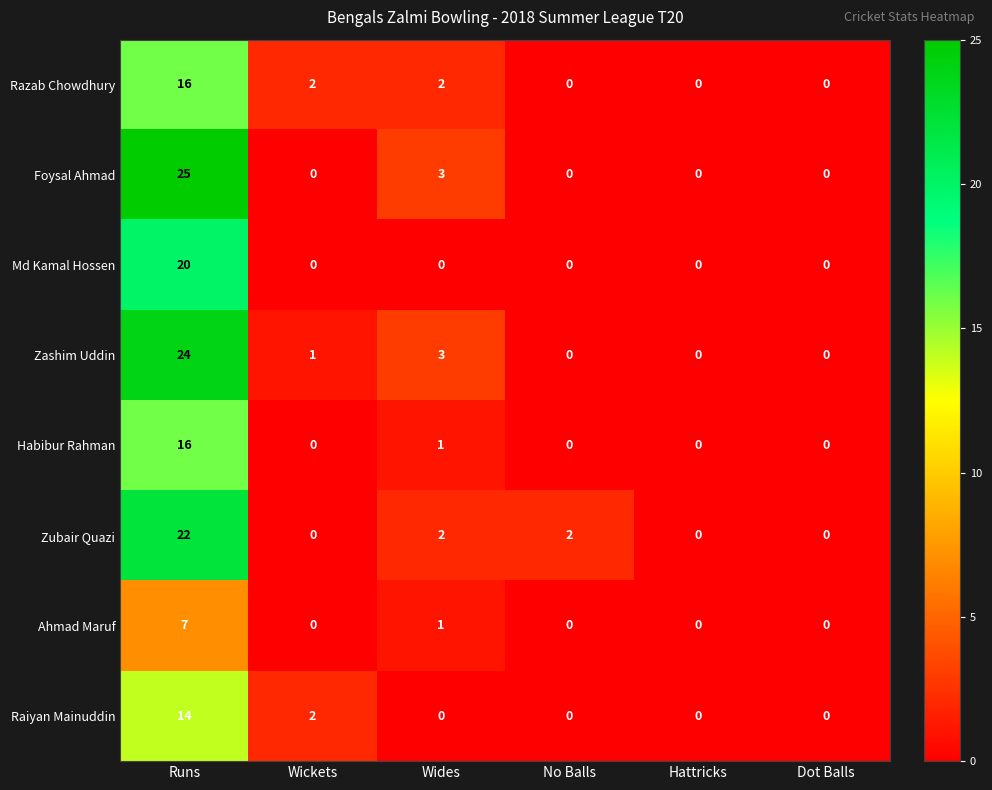

Which series changed the most between Wickets and Wides?

Foysal Ahmad